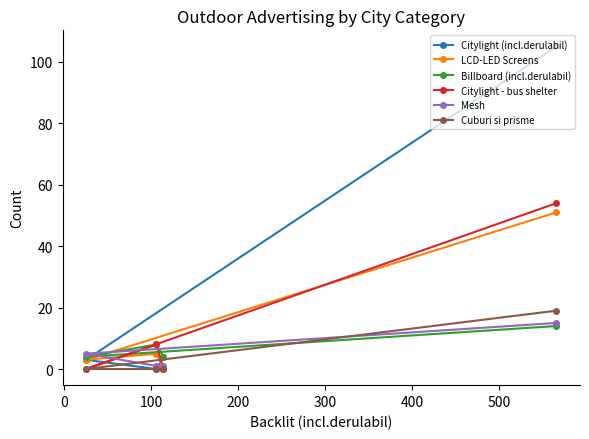

What is the sum of all Citylight - bus shelter values?

62